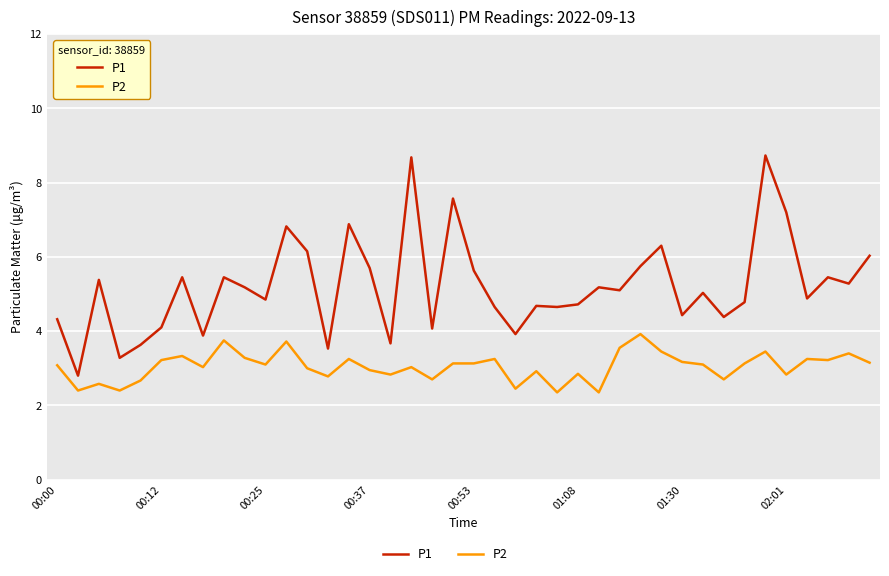

At how many categories does at least one series exceed 3?

39